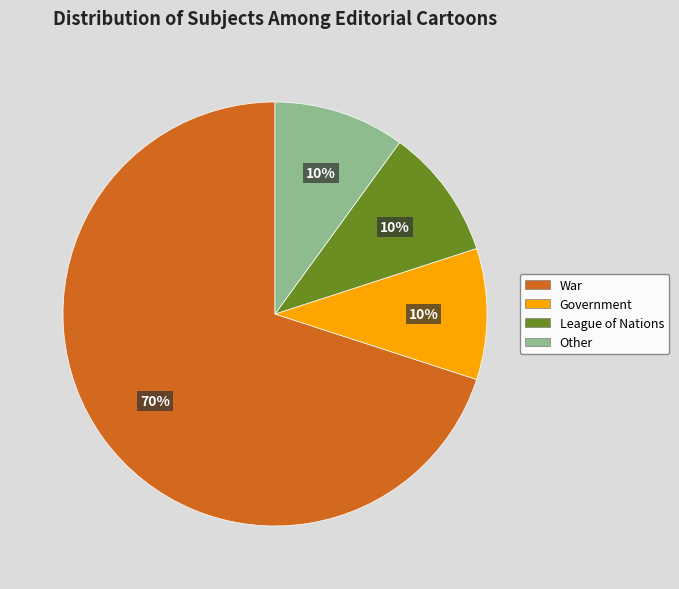

Do Government and Other together represent more than half of the pie?

No